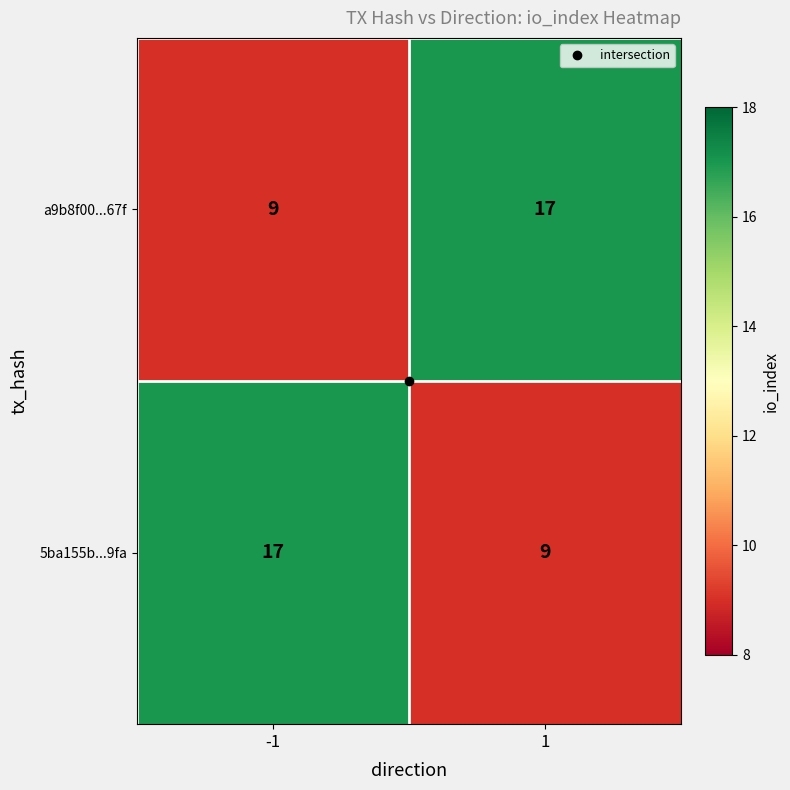

What is the difference between the maximum and minimum values in the 5ba155b...9fa series?

8